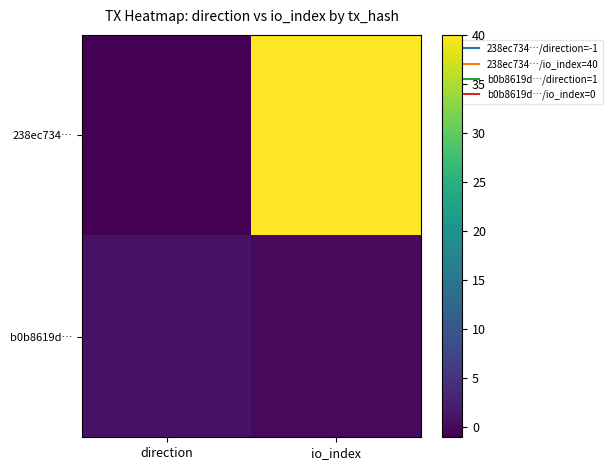

Which label corresponds to the largest value in the chart?

io_index